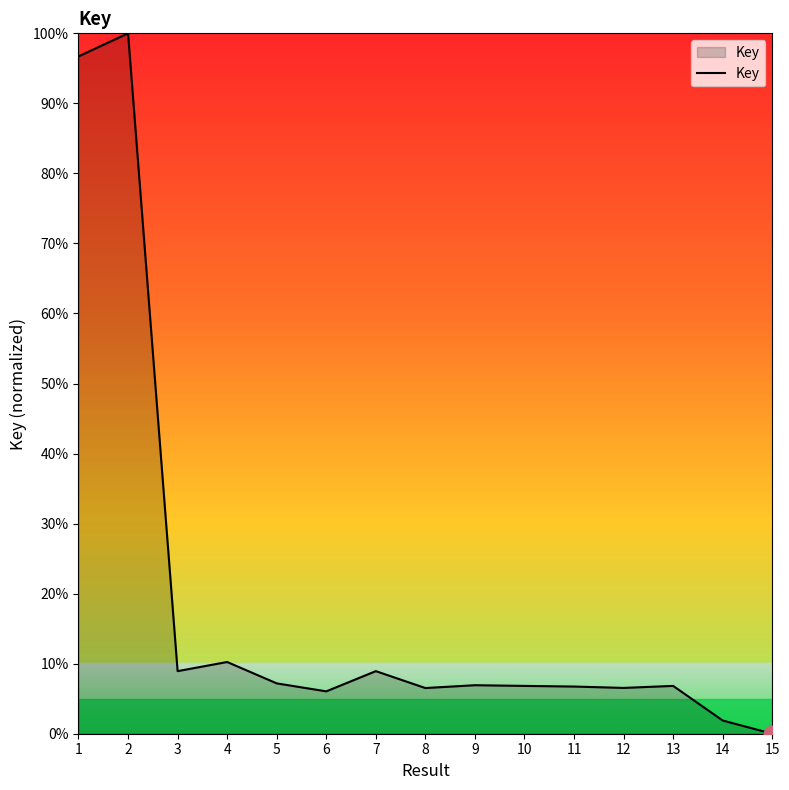

Approximately how many times larger is the value at 14 compared to 4?

0.2